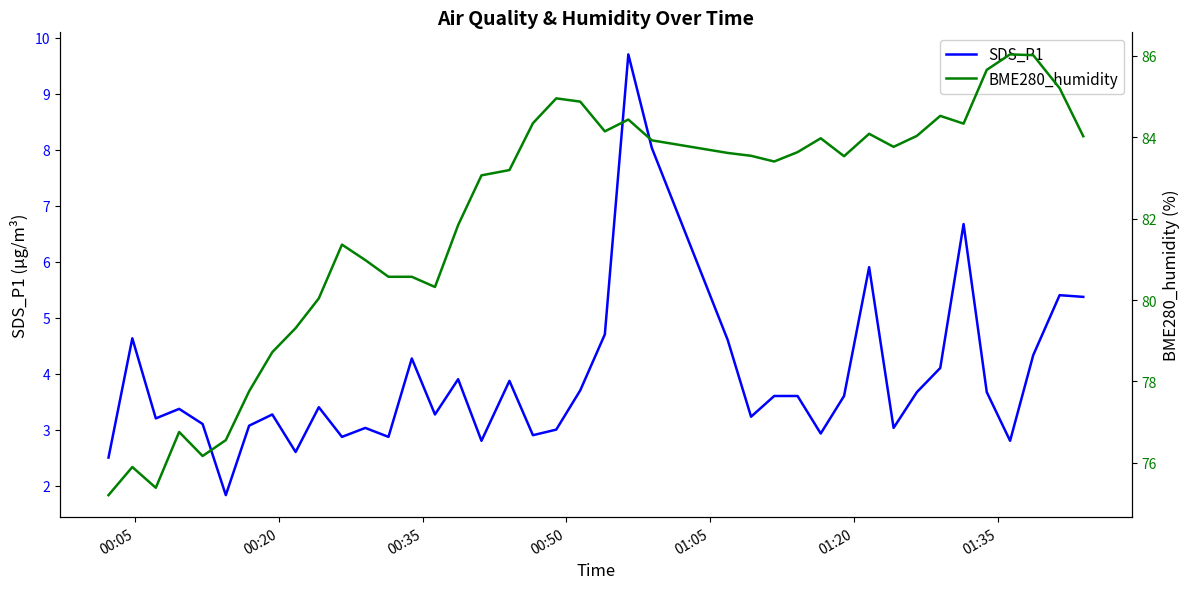

What is the minimum value for SDS_P1?

1.8